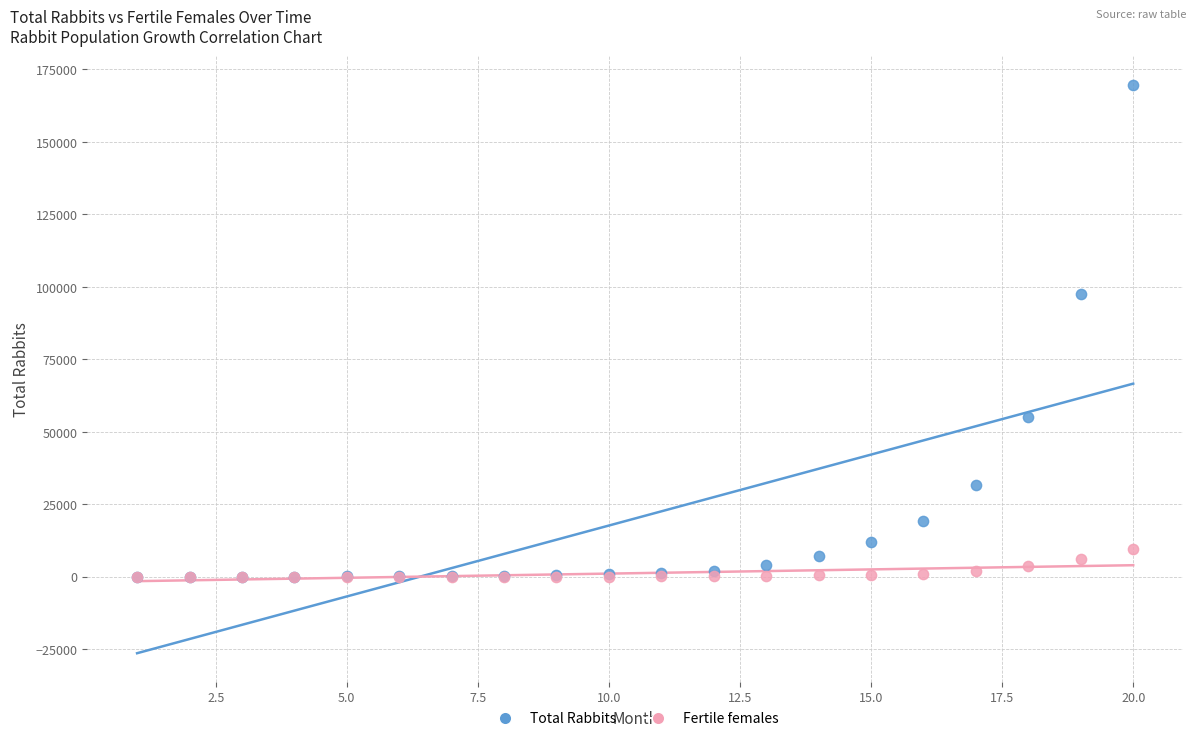

In the Total Rabbits series, what Y value is closest to 84896?

97490